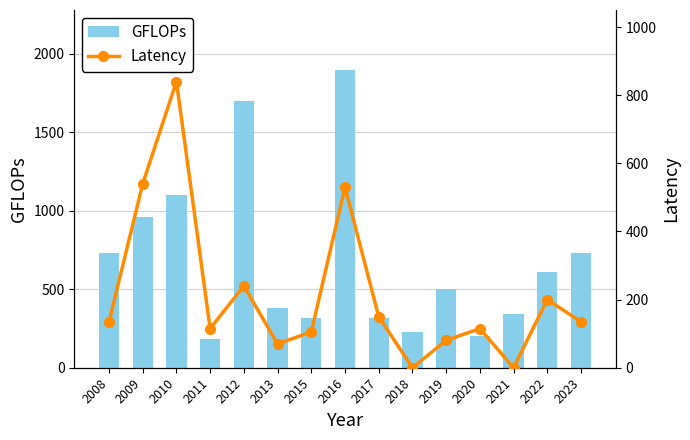

Which series has the largest range (max minus min)?

GFLOPs